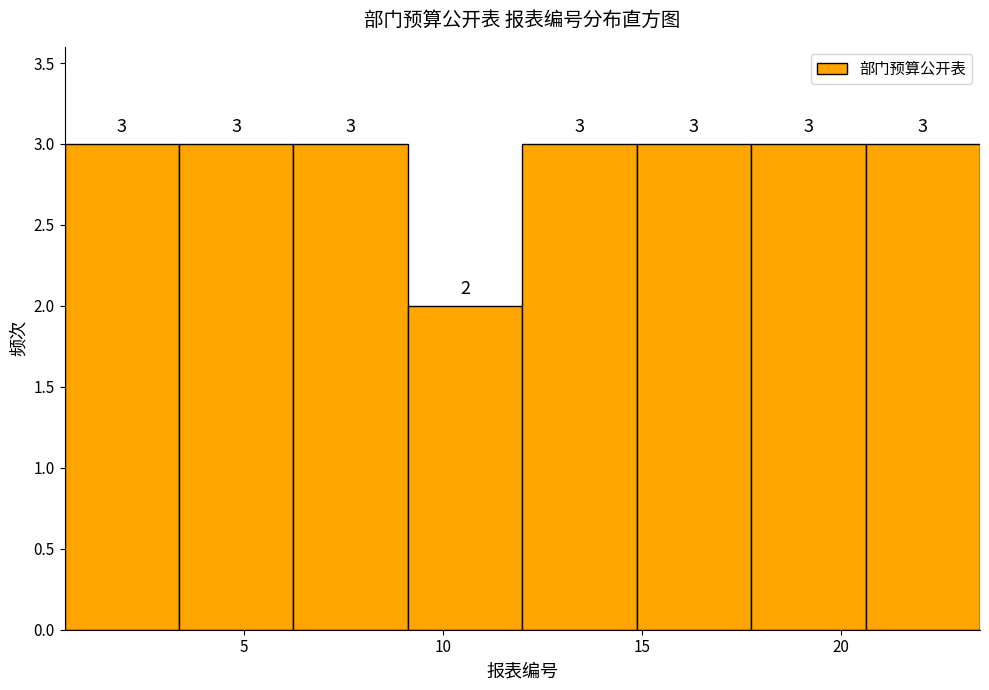

What is the height of the bar covering 20.5 to 23.5 on the x-axis? The bar edges are not printed on the chart, so give them approximately, as read against the axis.

3